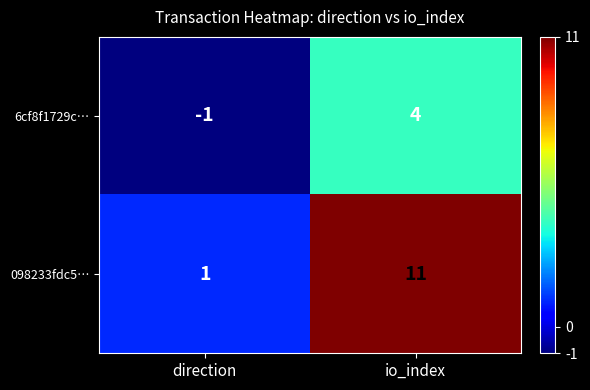

List the series in order of their peak value, highest first.

098233fdc5…, 6cf8f1729c…